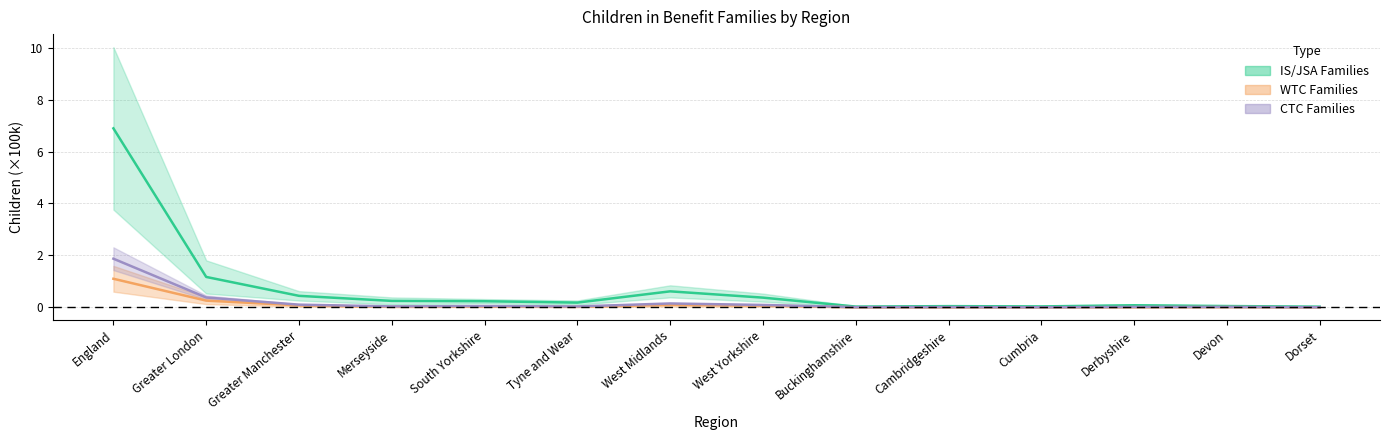

Reading left to right, extract all data points from this chart.

Couple_IS: England=6.9	Greater London=1.2	Greater Manchester=0.4	Merseyside=0.3	South Yorkshire=0.2	Tyne and Wear=0.2	West Midlands=0.6	West Yorkshire=0.4	Buckinghamshire=0.0	Cambridgeshire=0.1	Cumbria=0.0	Derbyshire=0.1	Devon=0.1	Dorset=0.0
LoneParent_IS: England=1.9	Greater London=0.4	Greater Manchester=0.1	Merseyside=0.0	South Yorkshire=0.1	Tyne and Wear=0.0	West Midlands=0.2	West Yorkshire=0.1	Buckinghamshire=0.0	Cambridgeshire=0.0	Cumbria=0.0	Derbyshire=0.0	Devon=0.0	Dorset=0.0
Couple_WTC: England=1.1	Greater London=0.3	Greater Manchester=0.1	Merseyside=0.0	South Yorkshire=0.0	Tyne and Wear=0.0	West Midlands=0.1	West Yorkshire=0.1	Buckinghamshire=0.0	Cambridgeshire=0.0	Cumbria=0.0	Derbyshire=0.0	Devon=0.0	Dorset=0.0